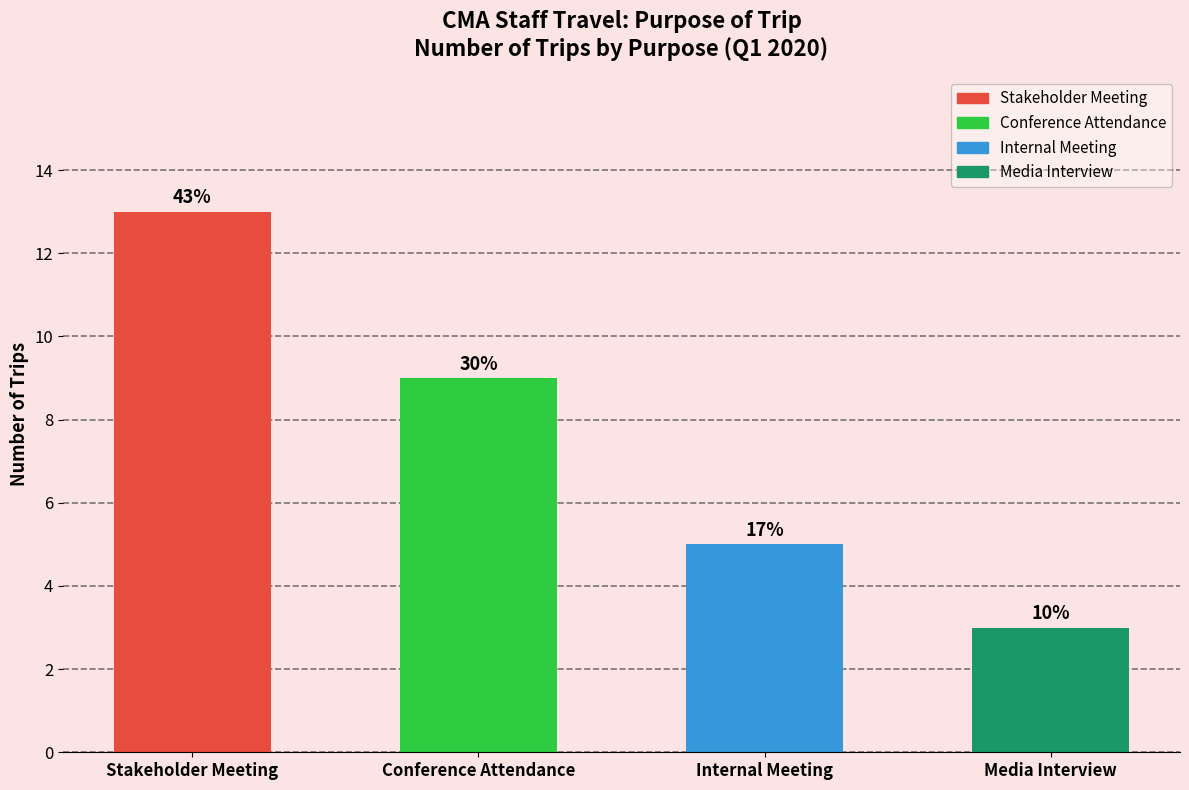

How many bars are there in total?

4